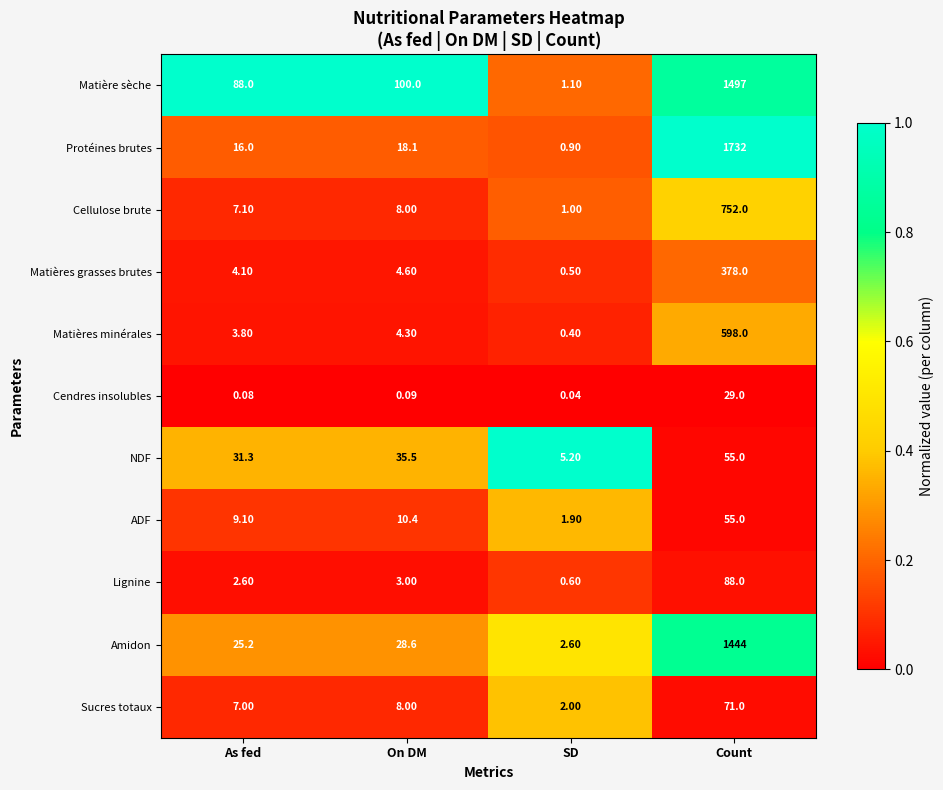

How many categories are shown in the chart?

4